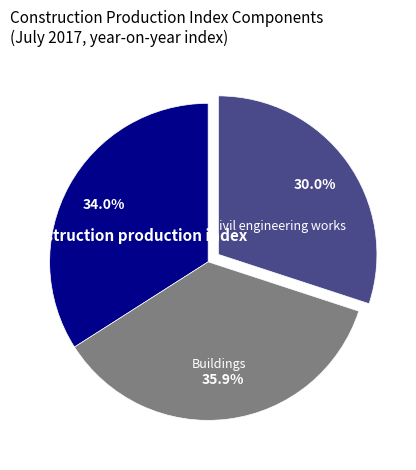

Is the sum of Civil engineering works and Construction production index greater than half?

Yes